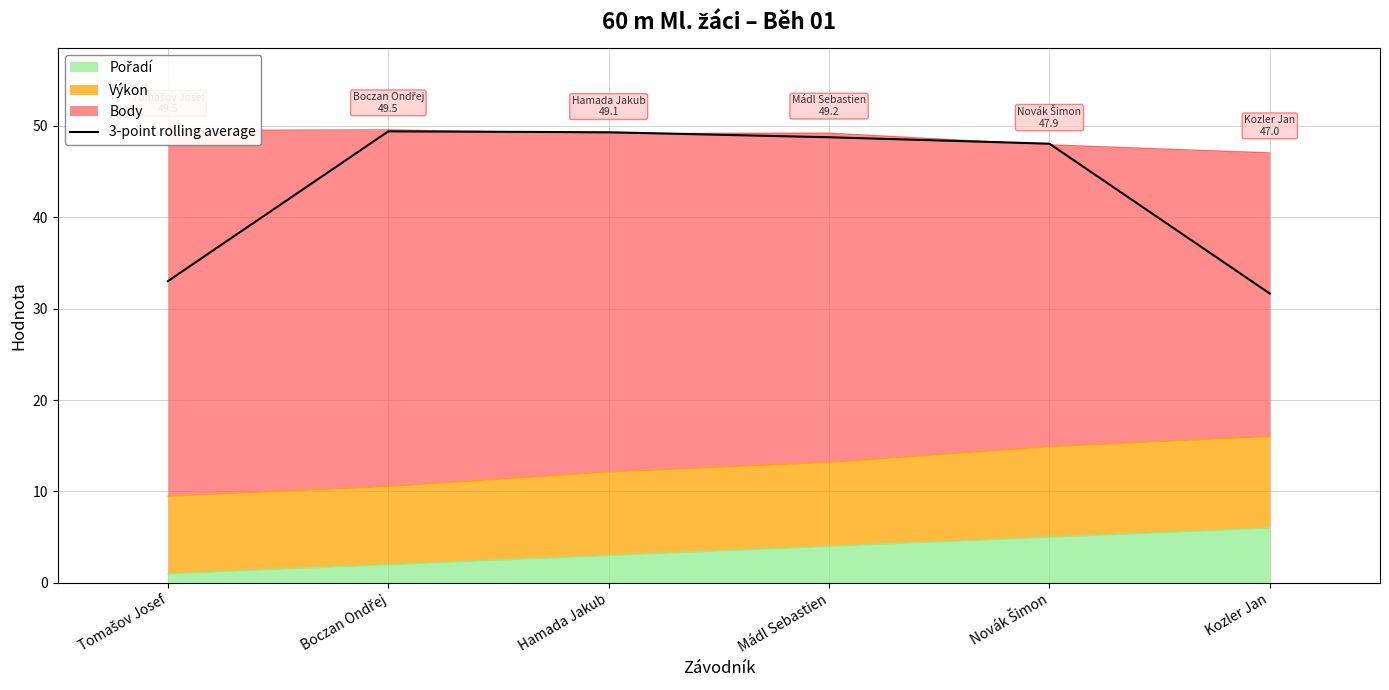

Reading left to right, what are all the values shown in this chart?

33.0	49.4	49.3	48.7	48.0	31.6